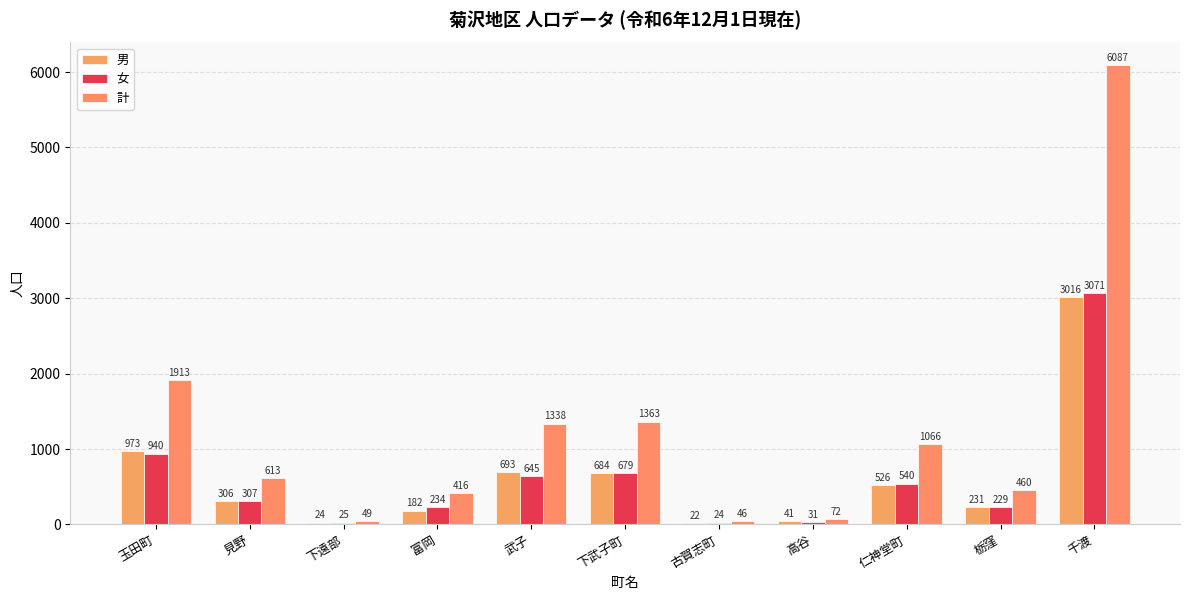

At which category is the sum across all series the highest?

千渡